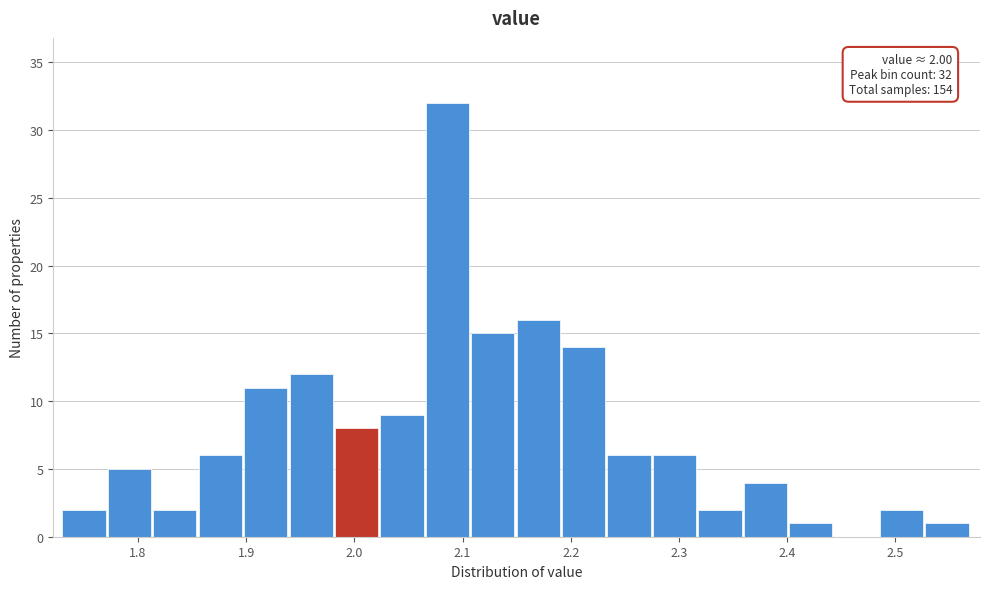

Which range on the x-axis has the tallest bar?

2.066 to 2.108